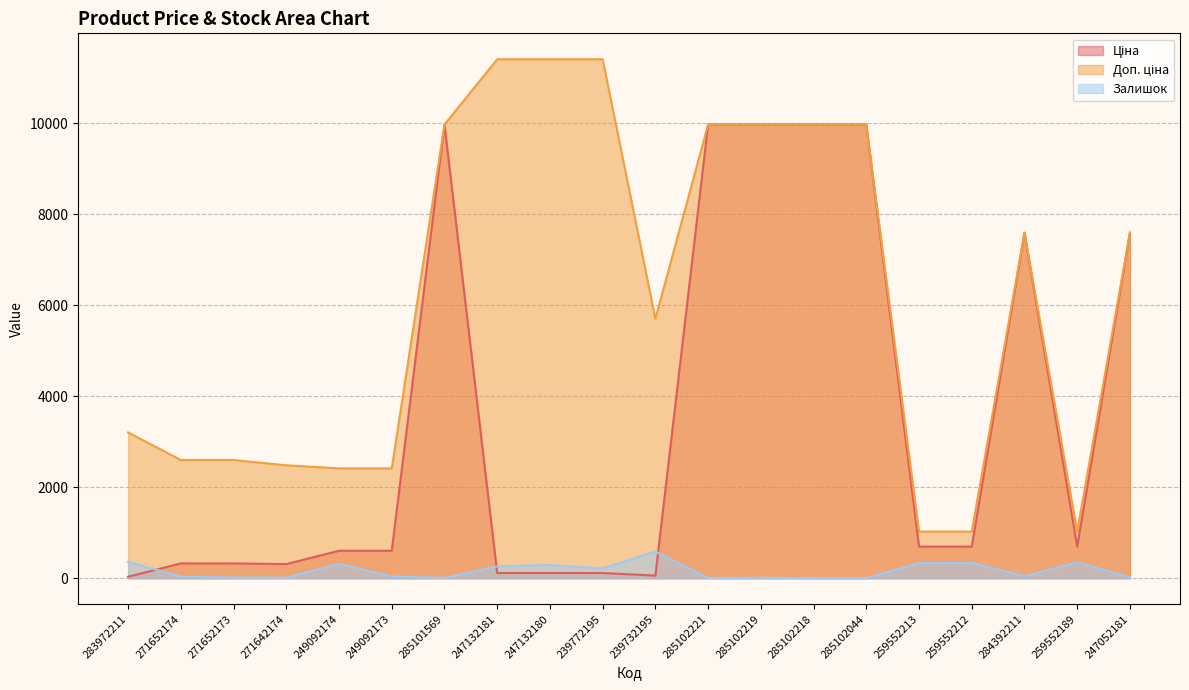

Which label corresponds to the largest value in the chart?

247132181